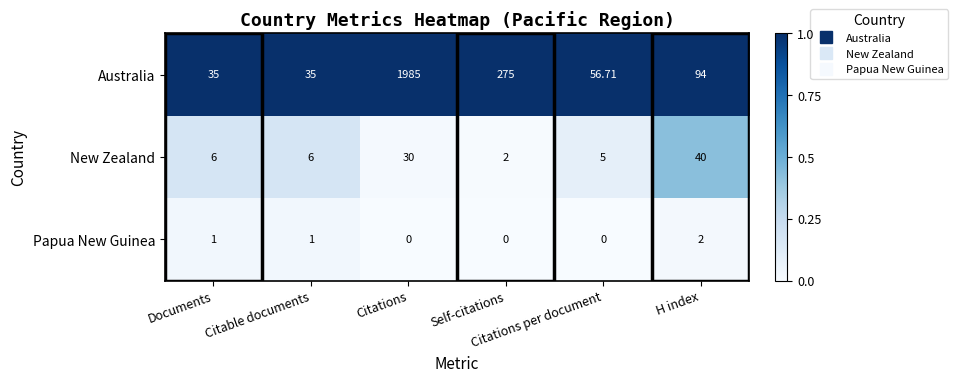

At which category does the chart reach its peak across all series?

Citations